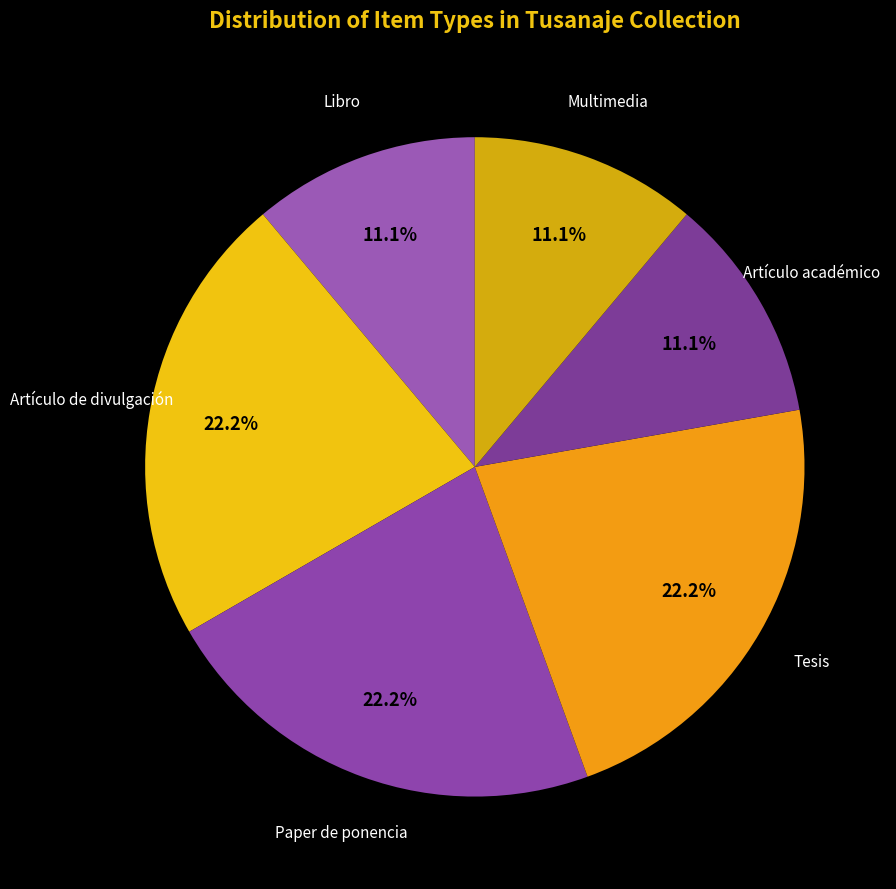

How many segments does this pie chart have?

6